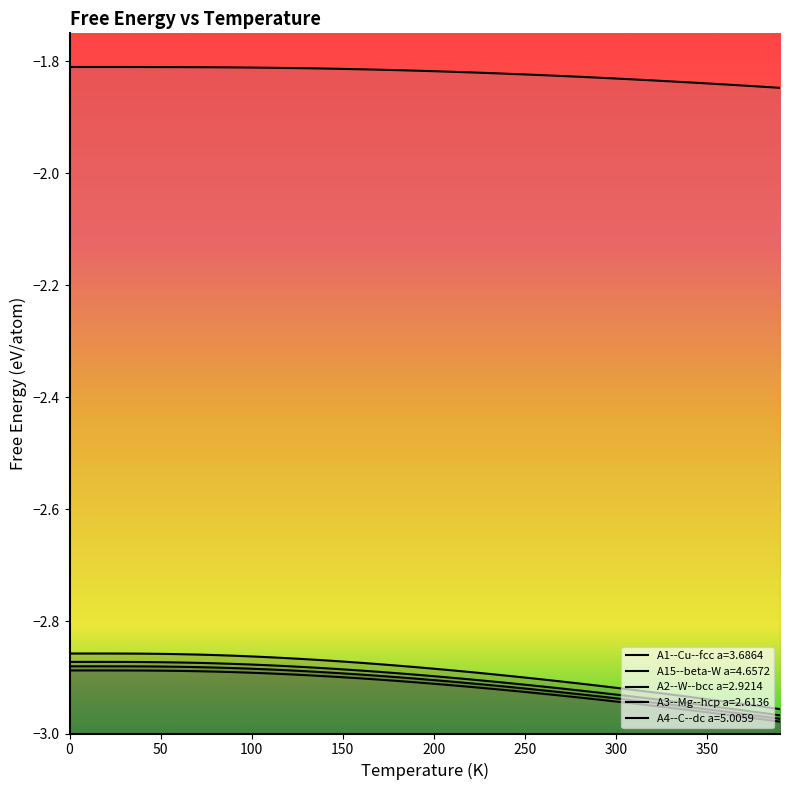

What are all the series names shown in the legend?

A1--Cu--fcc a=3.6864, A15--beta-W a=4.6572, A2--W--bcc a=2.9214, A3--Mg--hcp a=2.6136, A4--C--dc a=5.0059